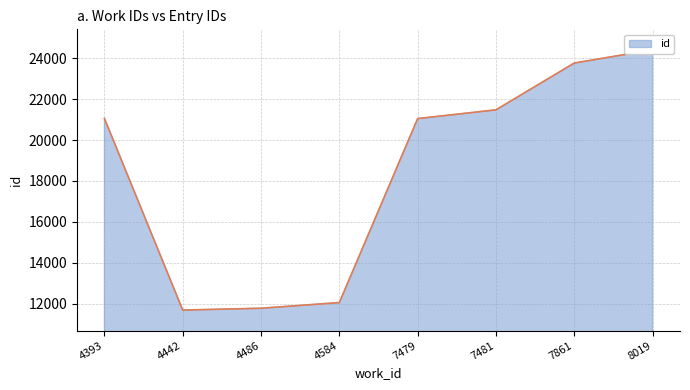

Is it true that the value at 4393 is 21052?

True